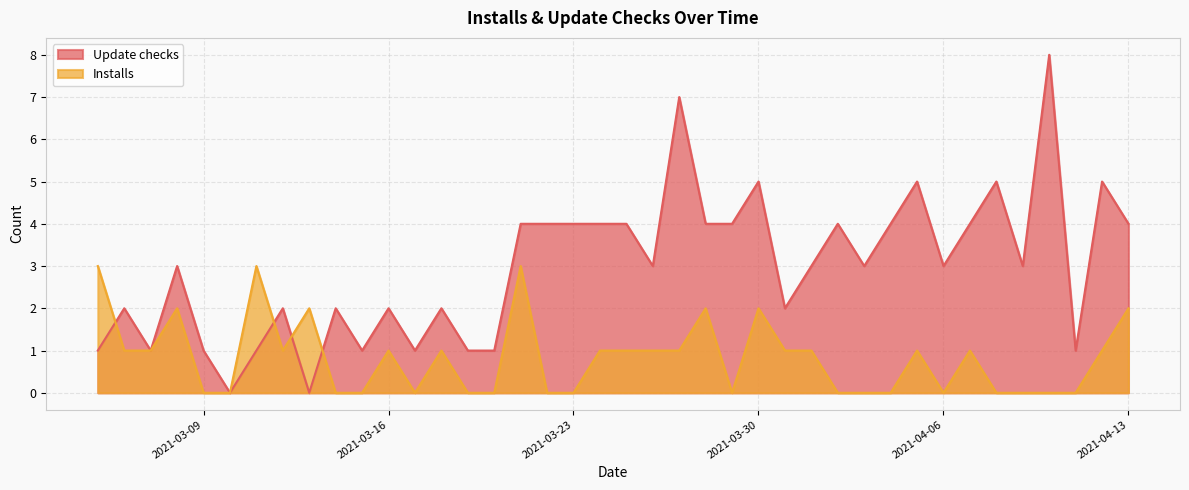

Is it true that Installs equals 3 at 2021-03-28?

False